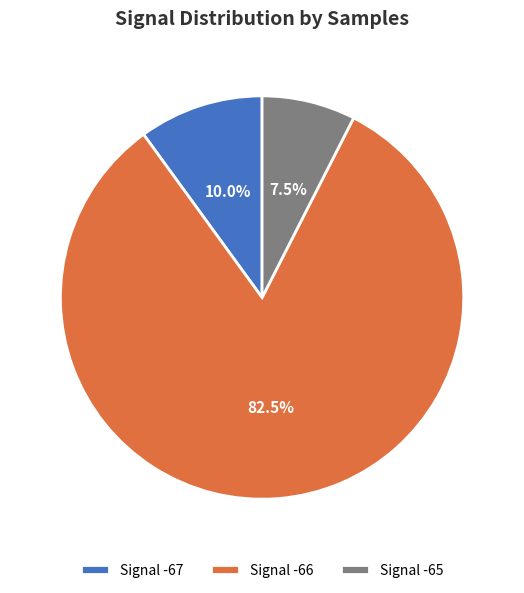

Rank the categories by value from highest to lowest.

Signal -66, Signal -67, Signal -65